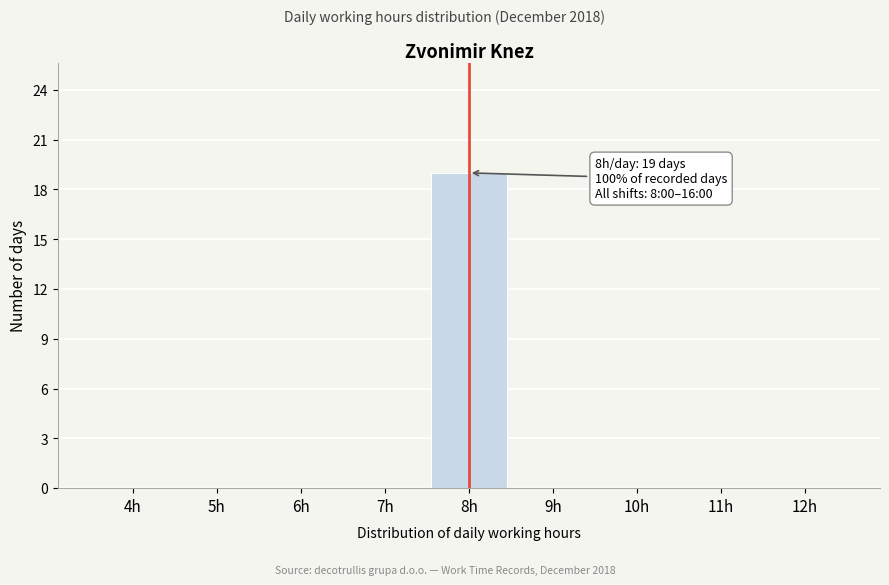

Reading left to right, transcribe all the data shown in this chart.

4h=0	5h=0	6h=0	7h=0	8h=19	9h=0	10h=0	11h=0	12h=0